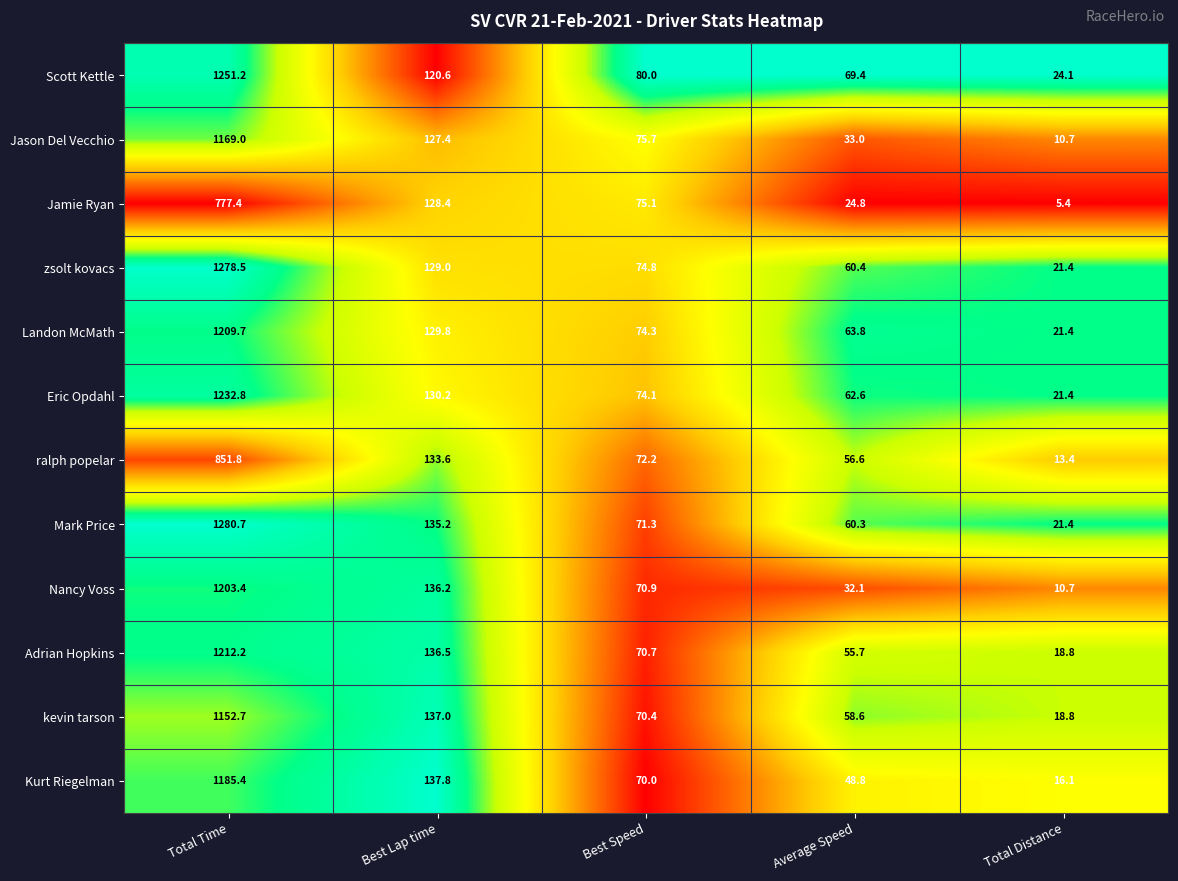

At which category does the chart reach its minimum across all series?

Total Distance